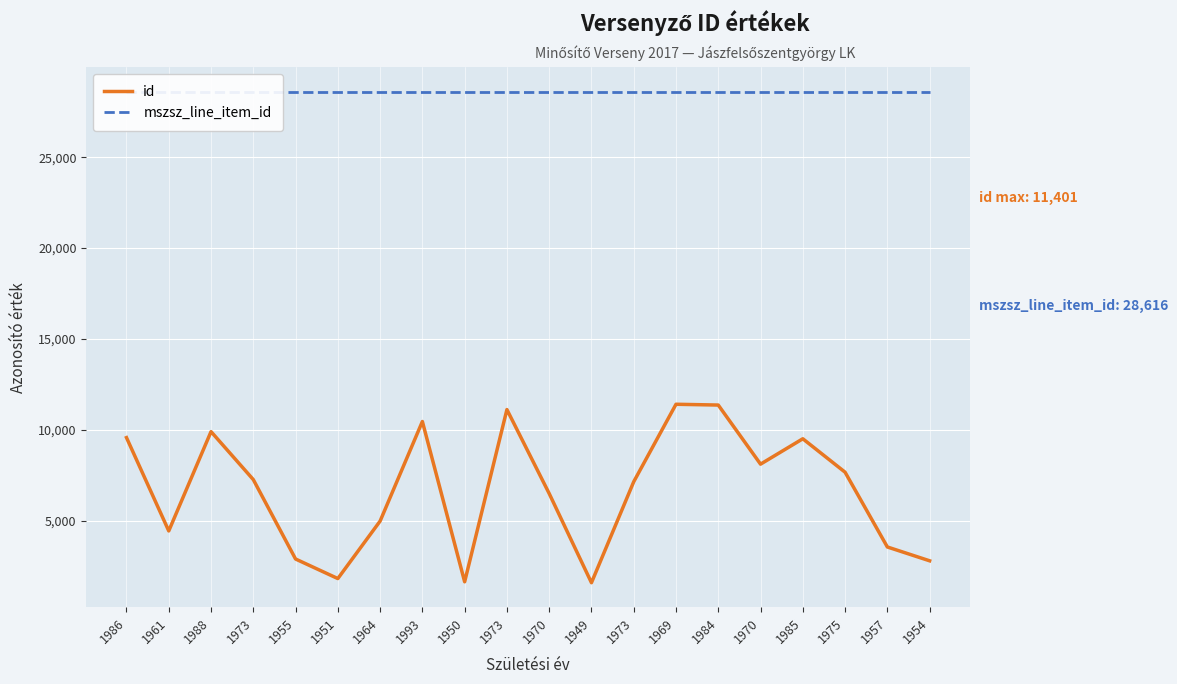

True or false: id and mszsz_line_item_id intersect in this chart.

False